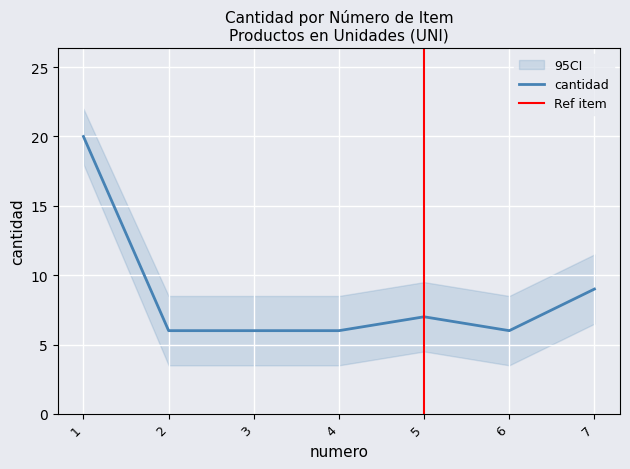

Reading left to right, extract all data points from this chart.

1=20	2=6	3=6	4=6	5=7	6=6	7=9